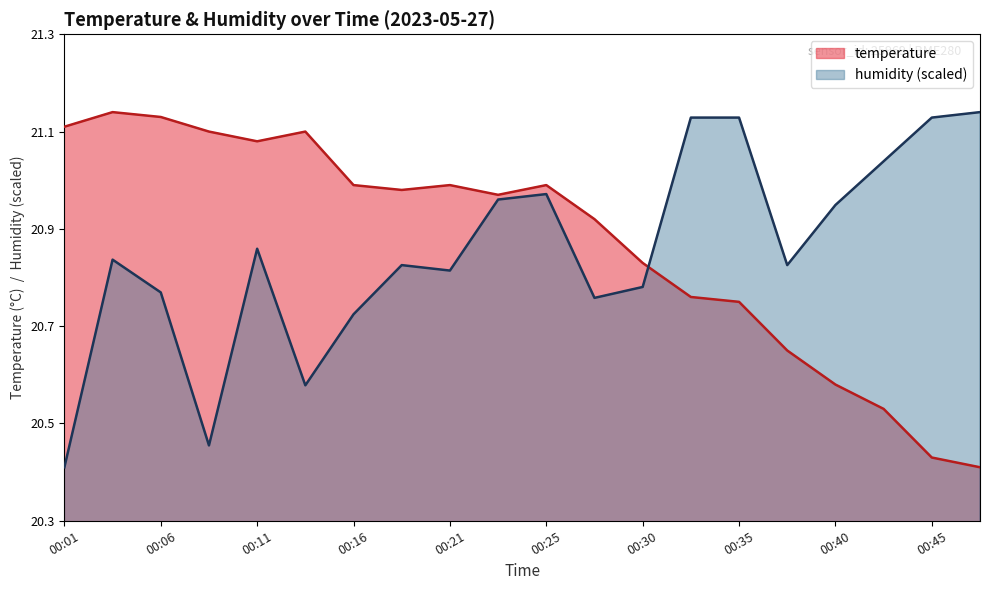

Where do humidity and temperature first cross each other?

00:30 and 00:33